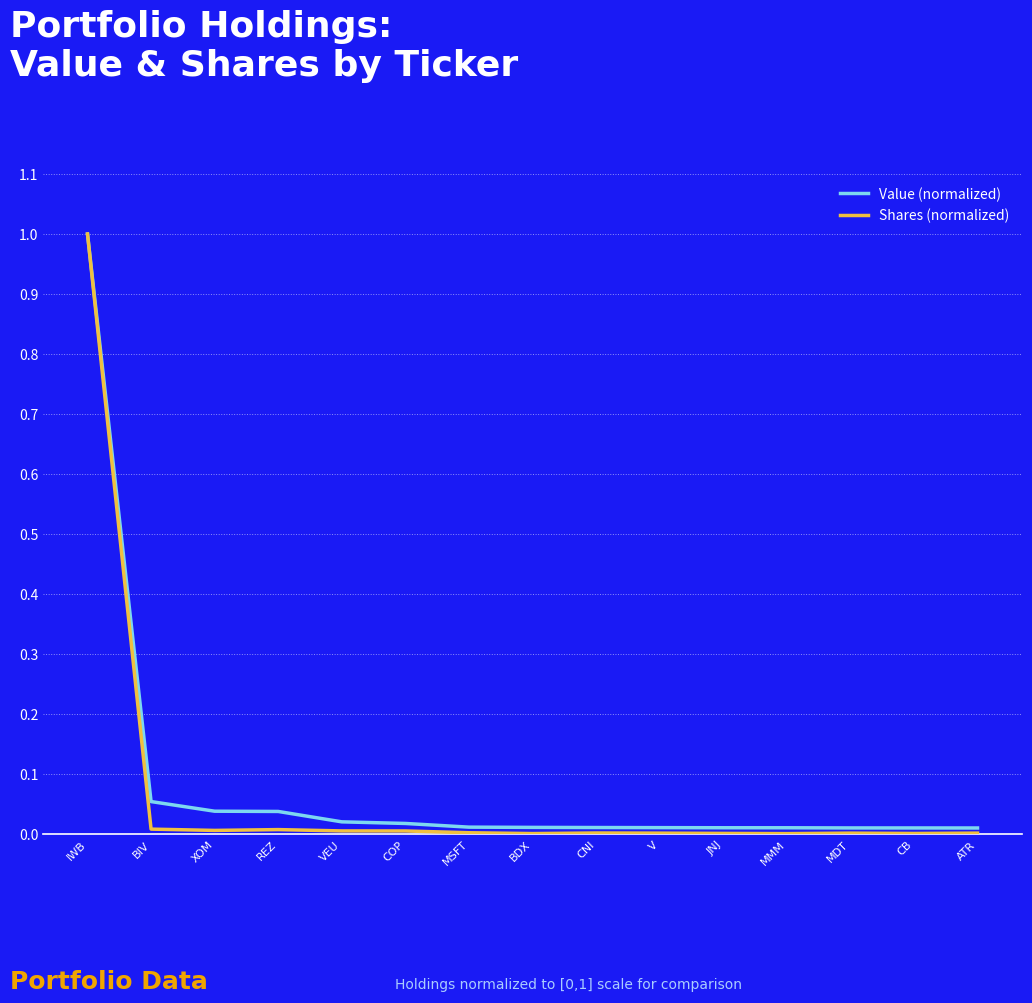

Which series has the largest range (max minus min)?

Shares (normalized)